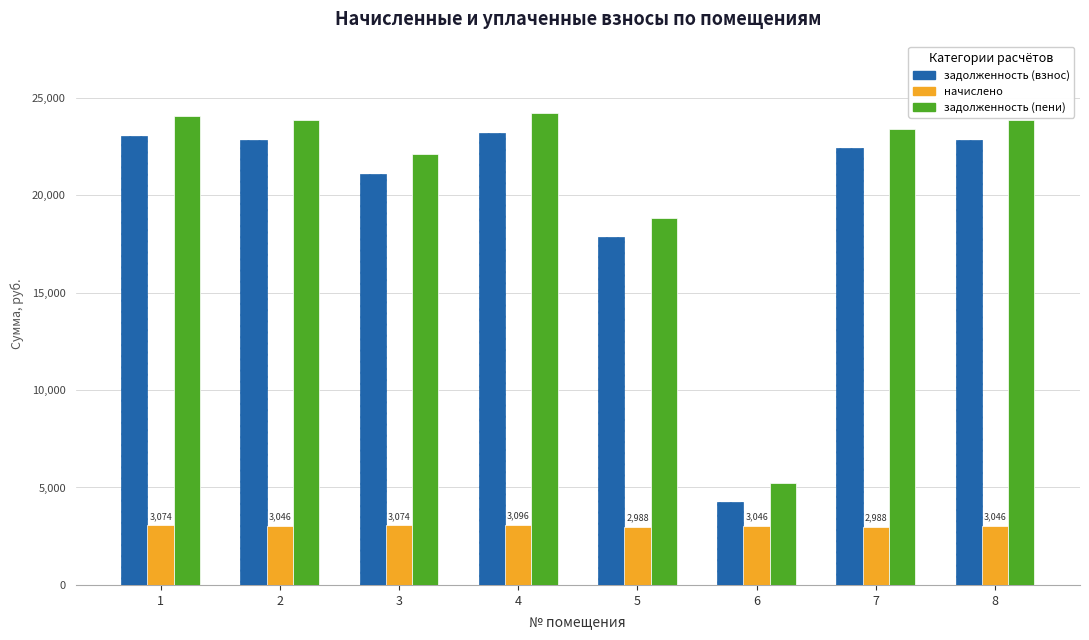

True or false: начислено has a value of 3074.4 at 1.

True